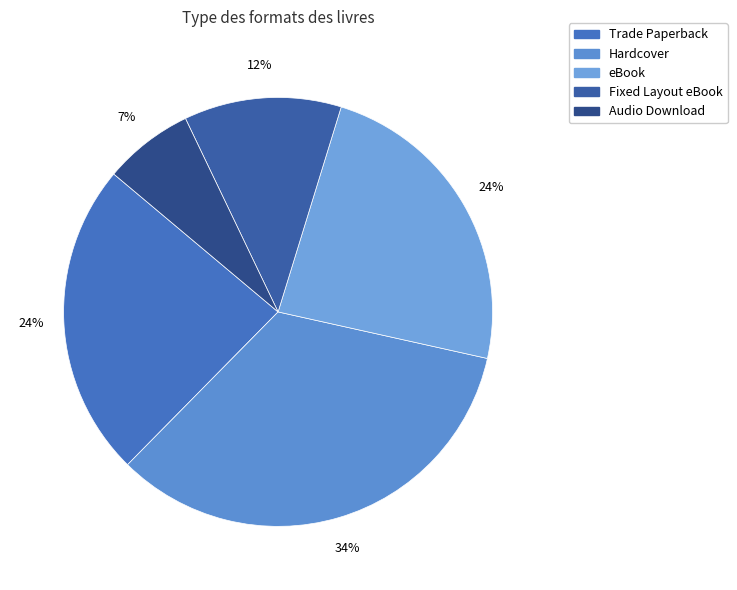

To the nearest percent, what is the average slice percentage?

20%